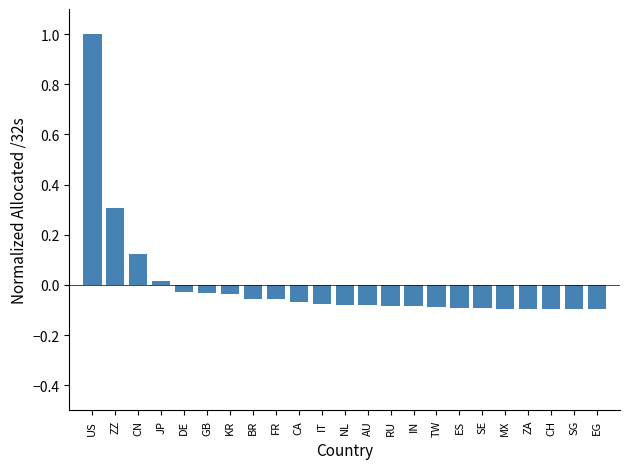

What position from the right is GB?

18